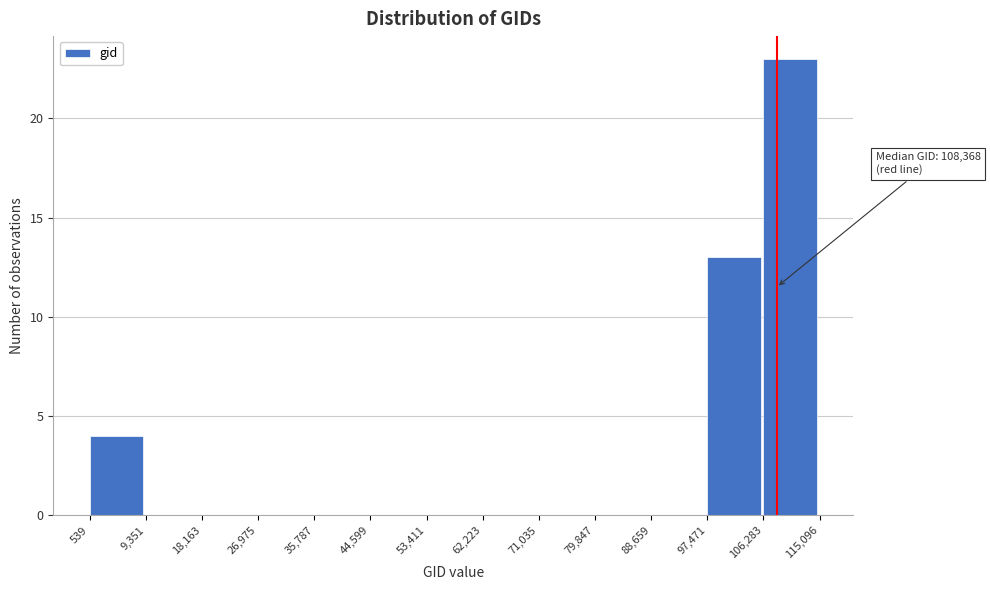

Over which range of the x-axis is the bar tallest?

106,283 to 115,096